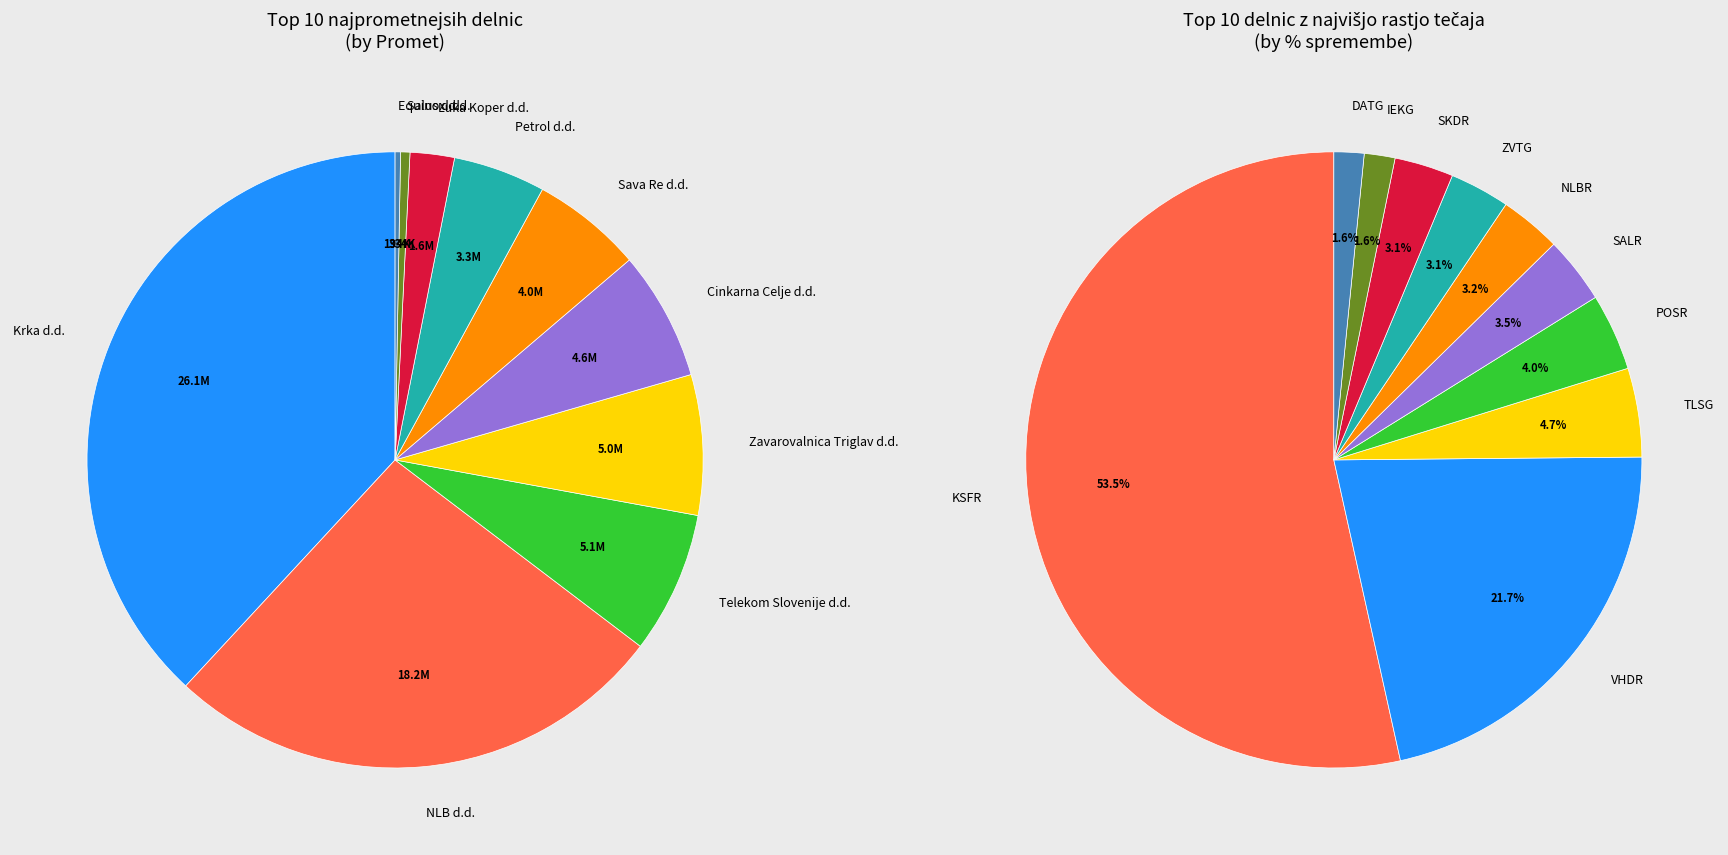

Do TLSG and EQNX together represent more than half of the pie?

No